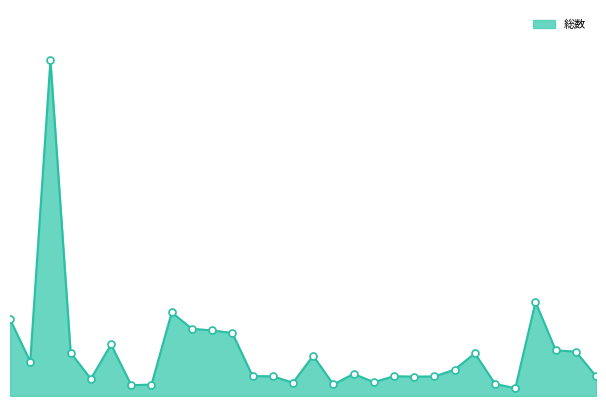

Does the chart display data point markers on the line(s)?

No